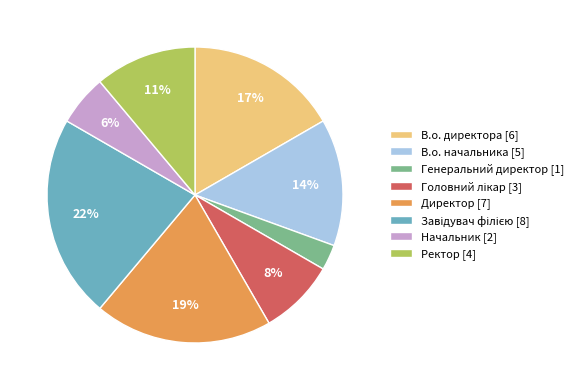

Which has a higher value, Генеральний директор [1] or Ректор [4]?

Ректор [4]